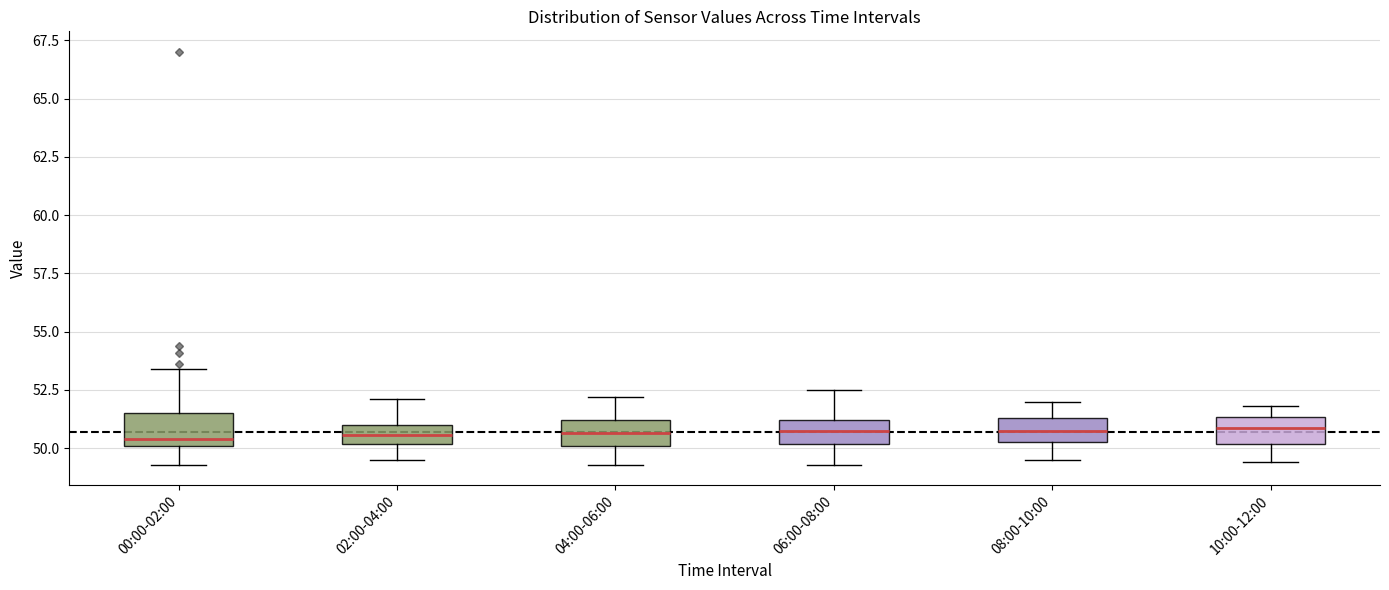

Where is the upper edge of the box for 06:00-08:00 on the y-axis? The values are not printed on the chart, so give them approximately, as read against the axis.

51.0